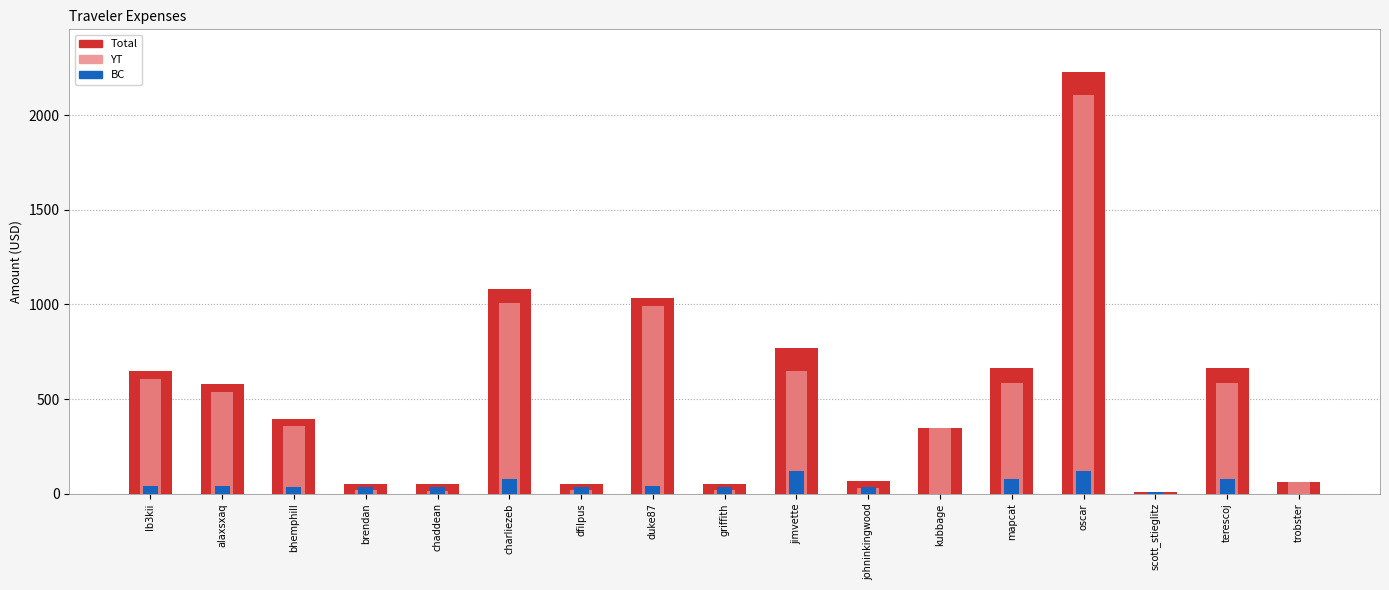

What is the label of the 8th bar from the left?

duke87